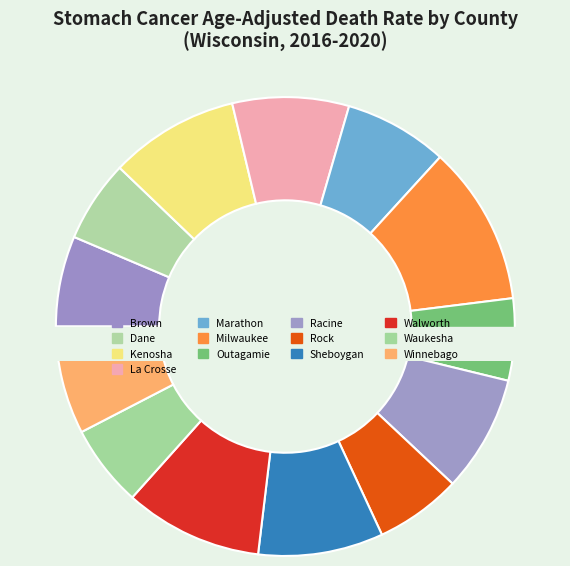

Which category has the smallest portion of the pie?

Dane County